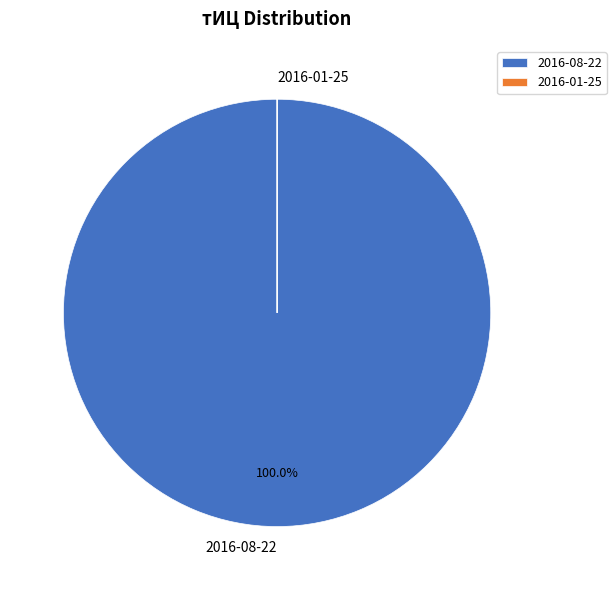

Which slice represents more than half of the pie?

2016-08-22